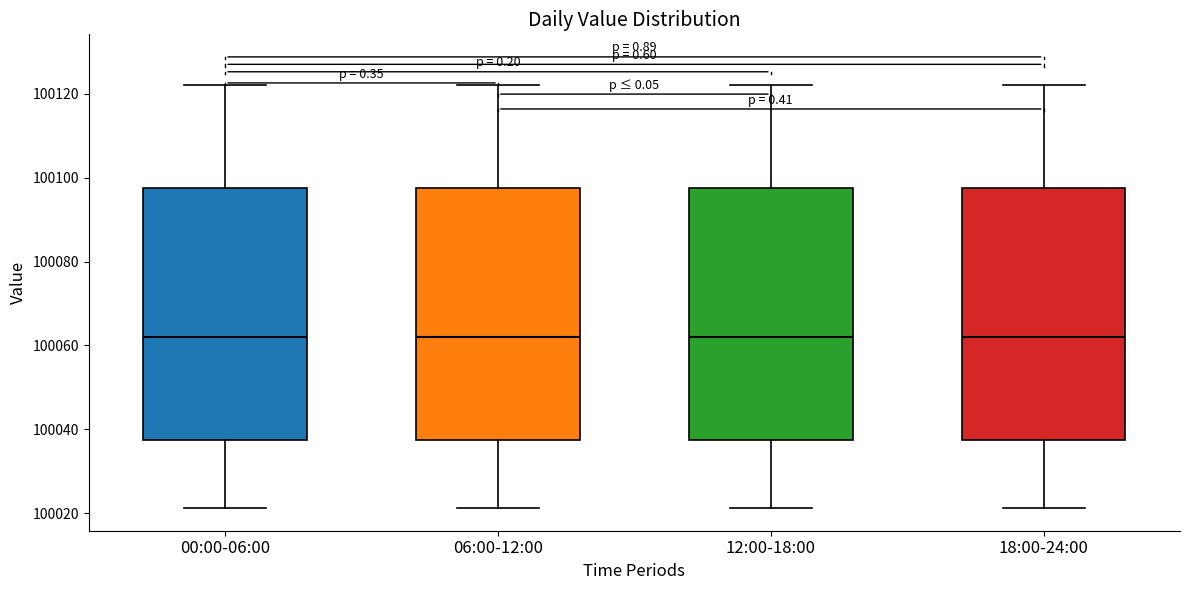

Reading left to right, read every box against the y-axis: the position of its median line, the range the box covers, and the ends of its whiskers. The values are not printed on the chart, so give them approximately, as read against the axis.

00:00-06:00: median 100062, box 100038 to 100098, whiskers 100022 to 100122
06:00-12:00: median 100062, box 100038 to 100098, whiskers 100022 to 100122
12:00-18:00: median 100062, box 100038 to 100098, whiskers 100022 to 100122
18:00-24:00: median 100062, box 100038 to 100098, whiskers 100022 to 100122